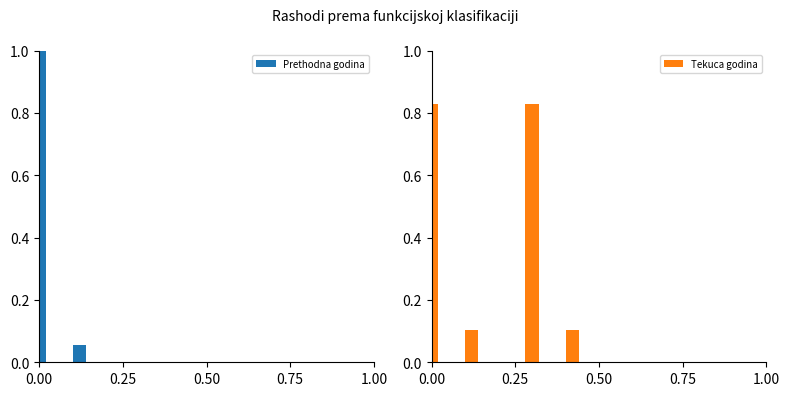

What are all the series names shown in the legend?

Prethodna godina, Tekuca godina